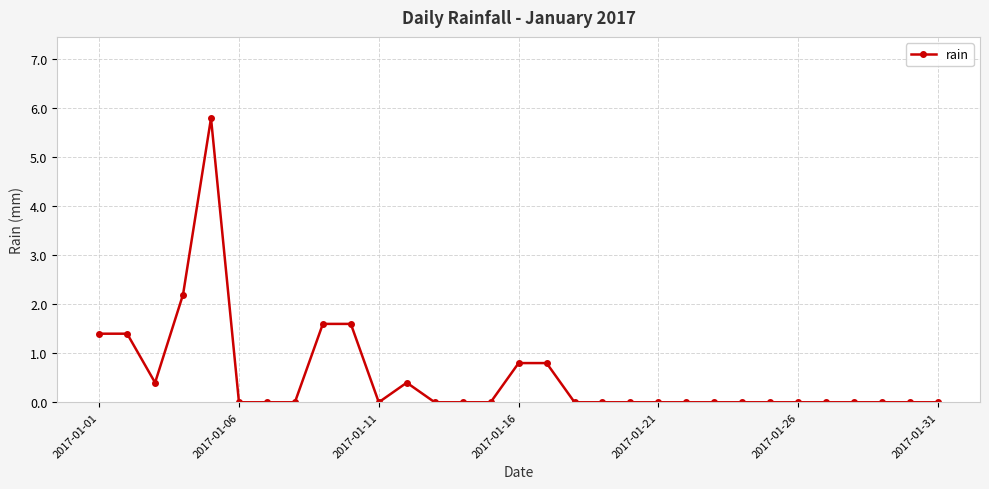

What is the maximum value shown in the chart?

5.8